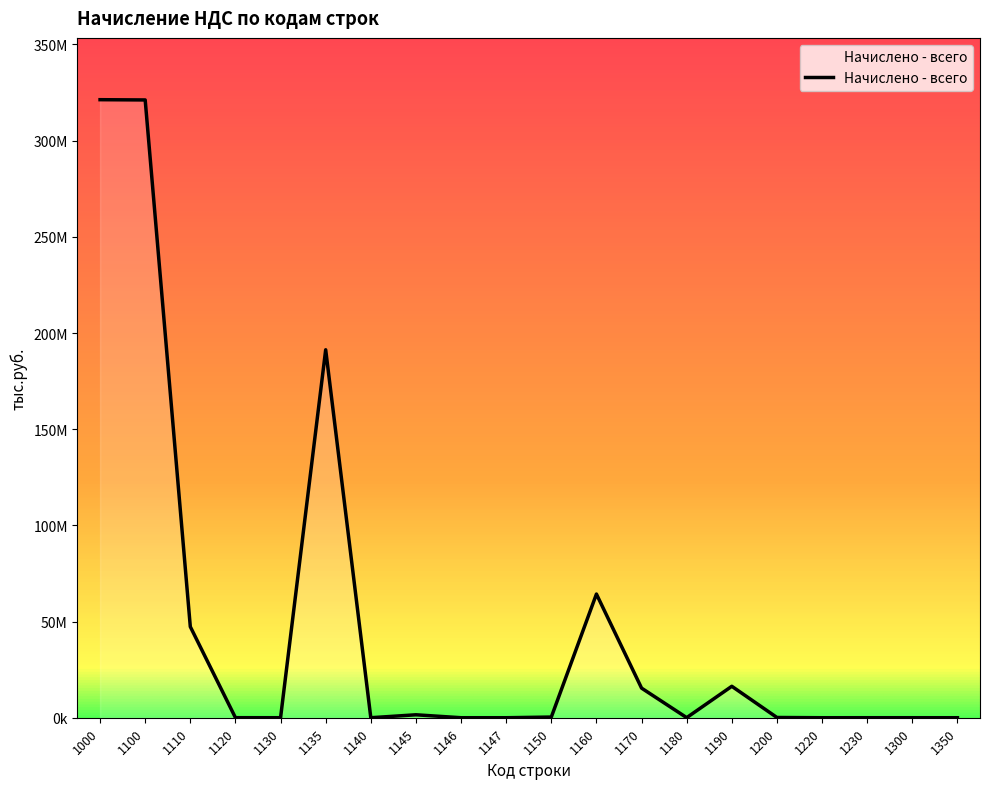

Does the chart display data point markers on the line(s)?

No